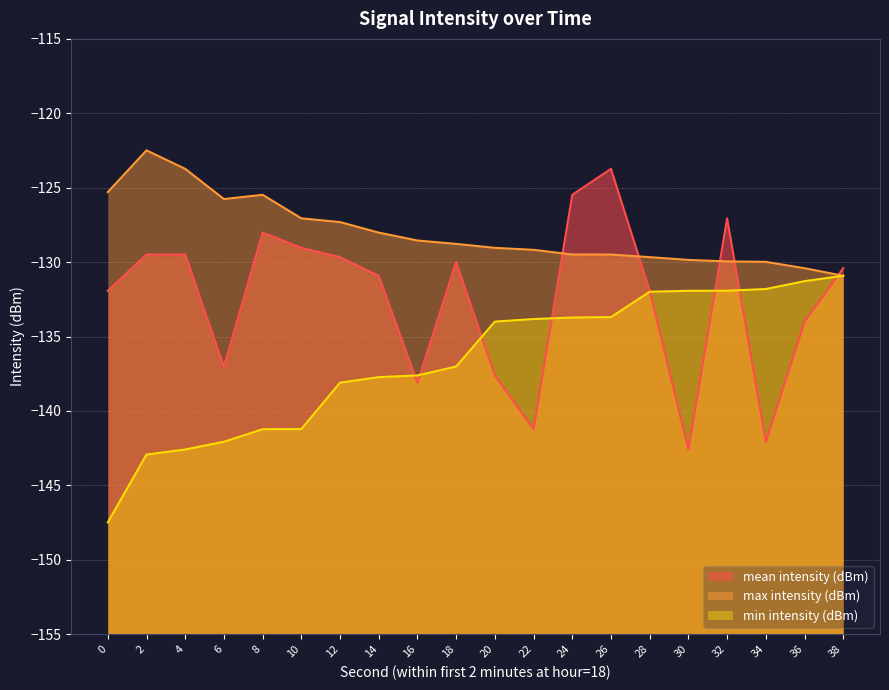

Between which two adjacent categories do mean intensity (dBm) and min intensity (dBm) first intersect?

14 and 16